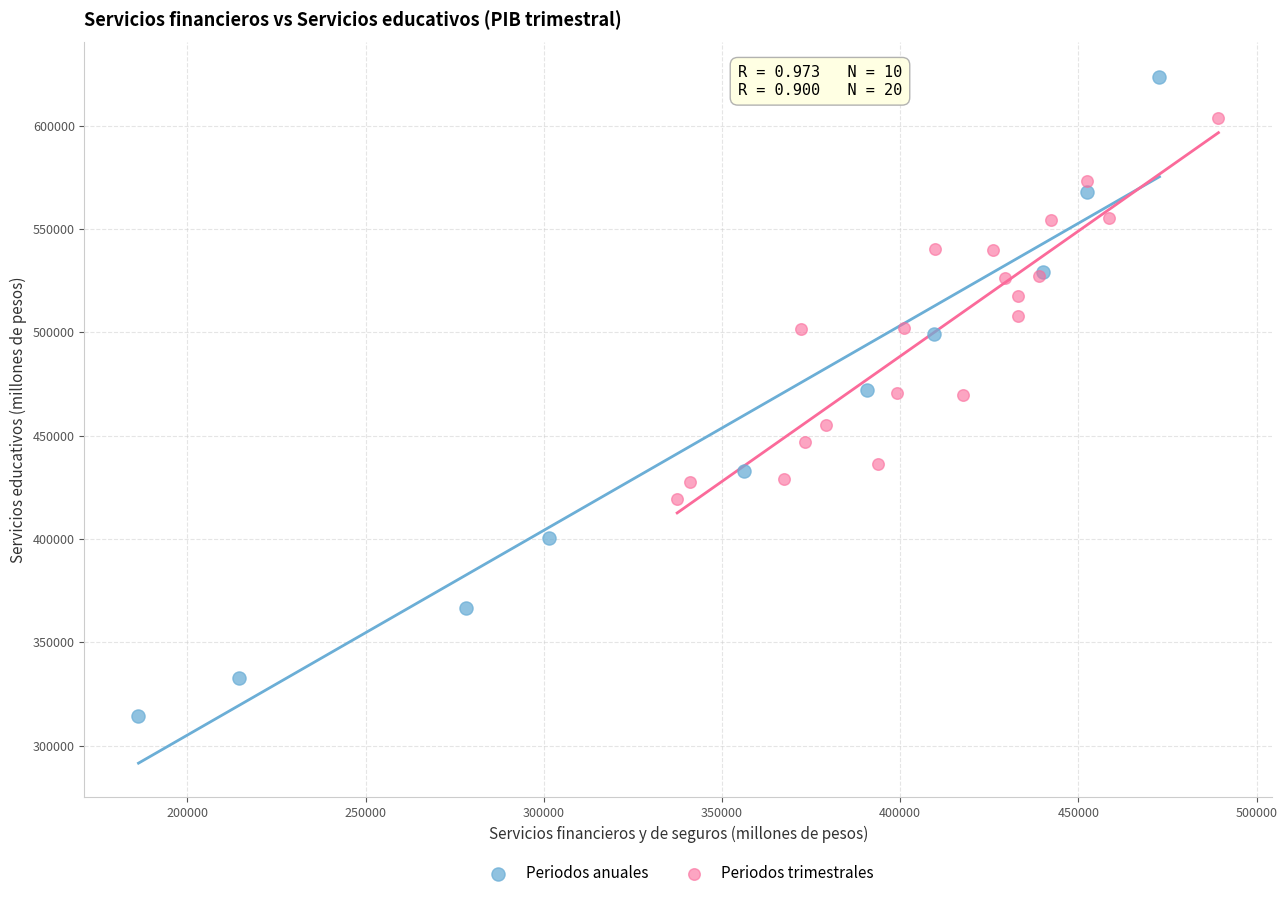

Which series has the widest spread of Y values?

Periodos anuales